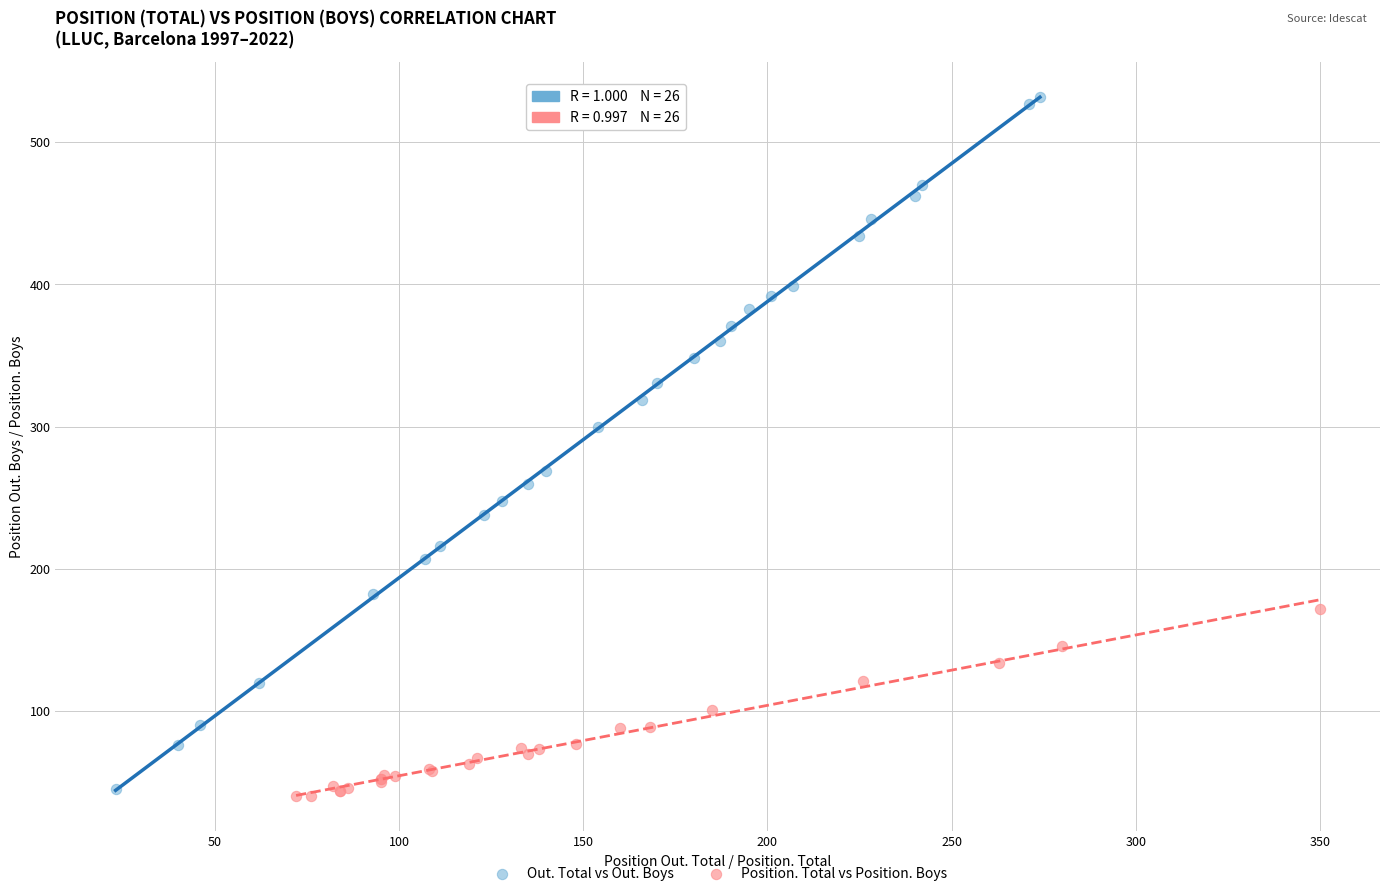

Which series contains the highest Y value?

Out. Total vs Out. Boys